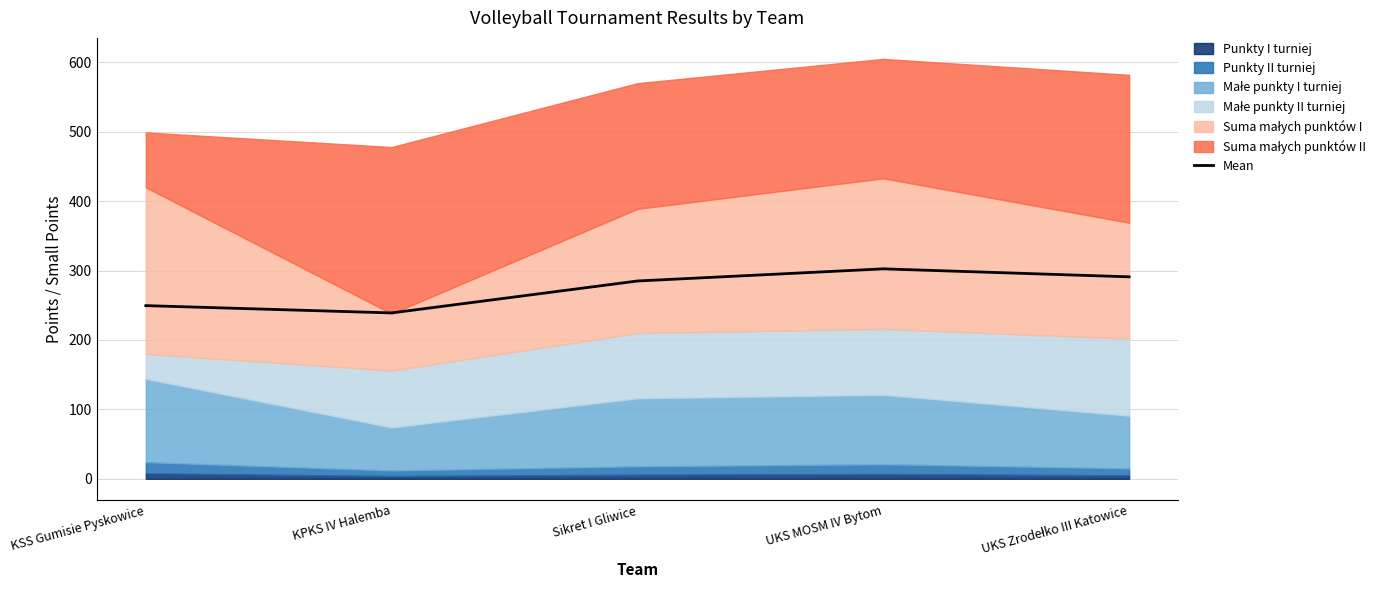

What is the label of the 5th point from the right?

KSS Gumisie Pyskowice